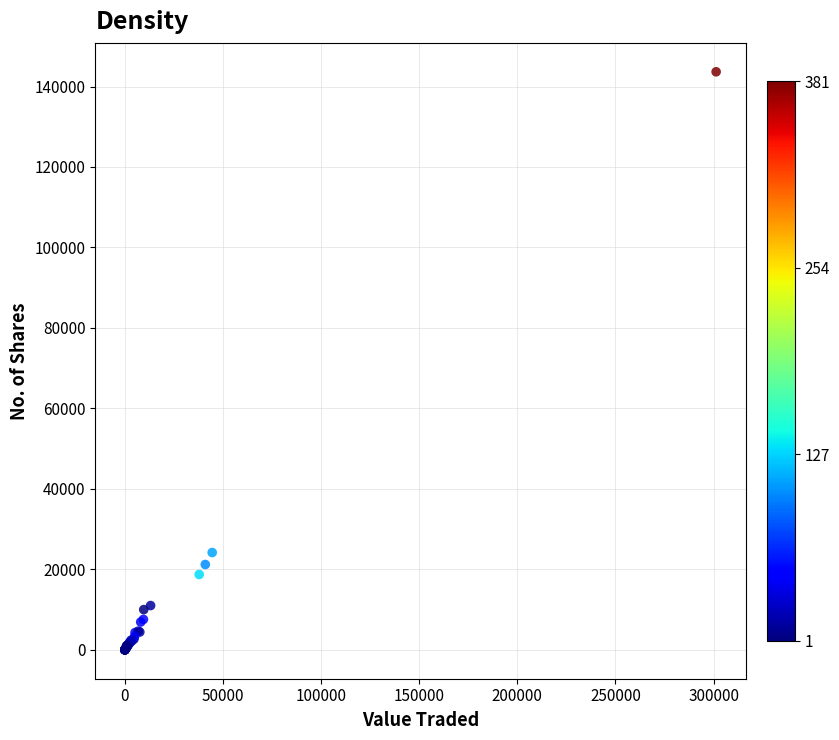

What Y value in the scatter plot is closest to 71834?

24185